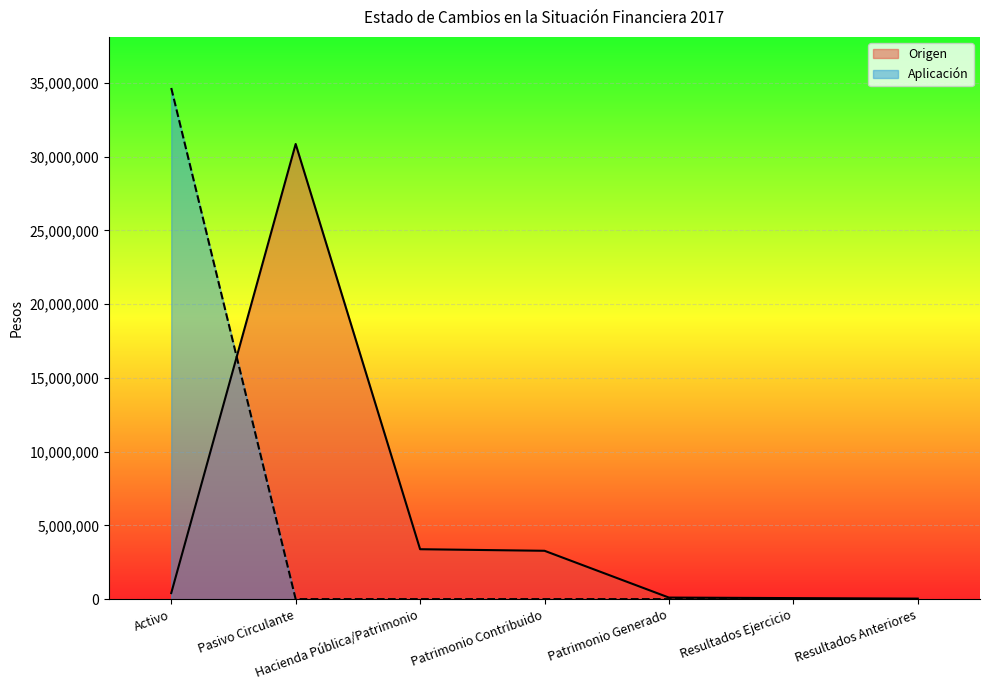

True or false: Aplicación has a value of 0.0 at Resultados Anteriores.

True